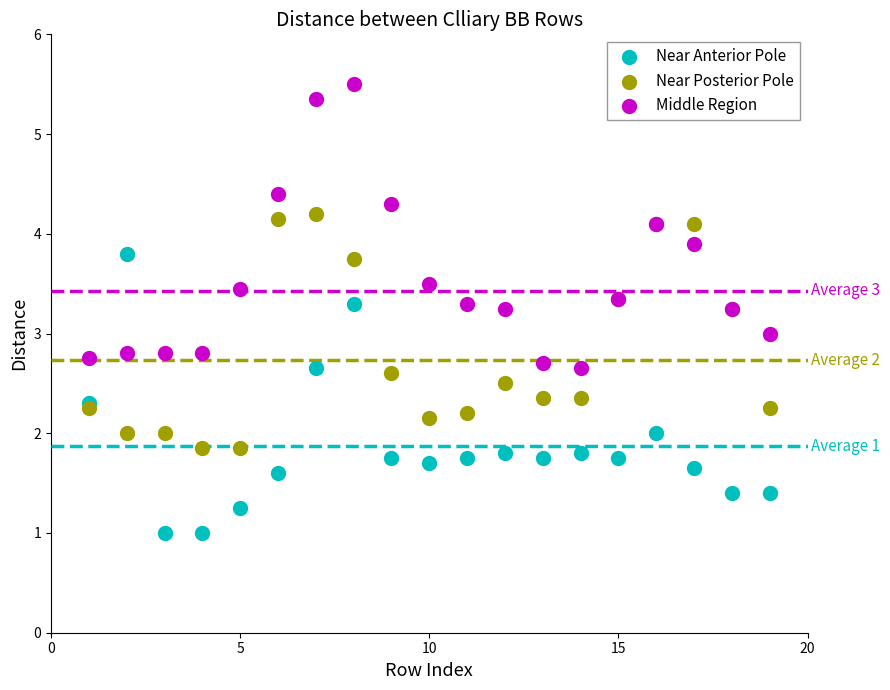

Which series contains the highest Y value?

Middle Region